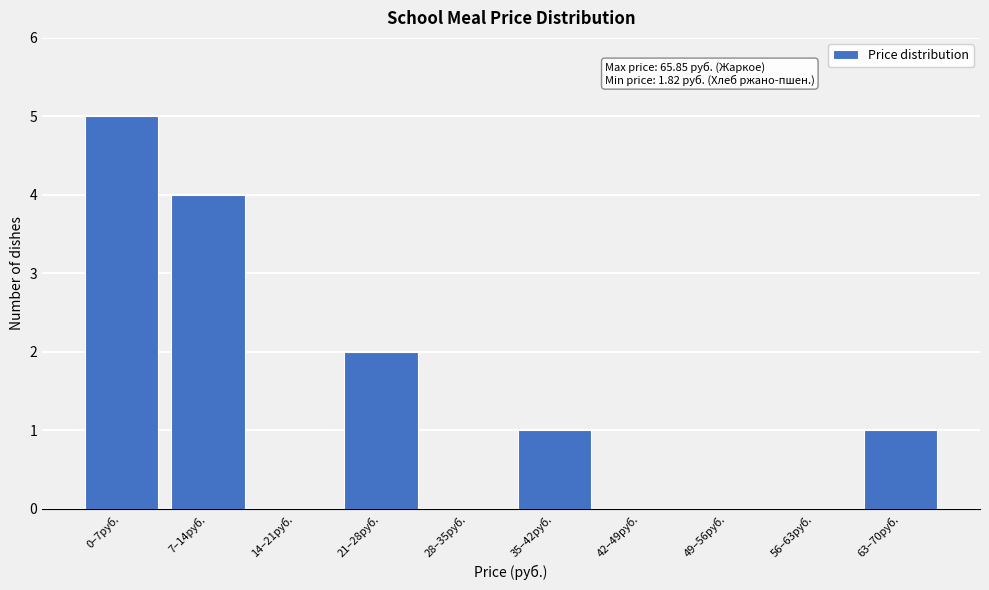

Reading left to right, extract all data points from this chart.

0–7руб.=5	7–14руб.=4	14–21руб.=0	21–28руб.=2	28–35руб.=0	35–42руб.=1	42–49руб.=0	49–56руб.=0	56–63руб.=0	63–70руб.=1